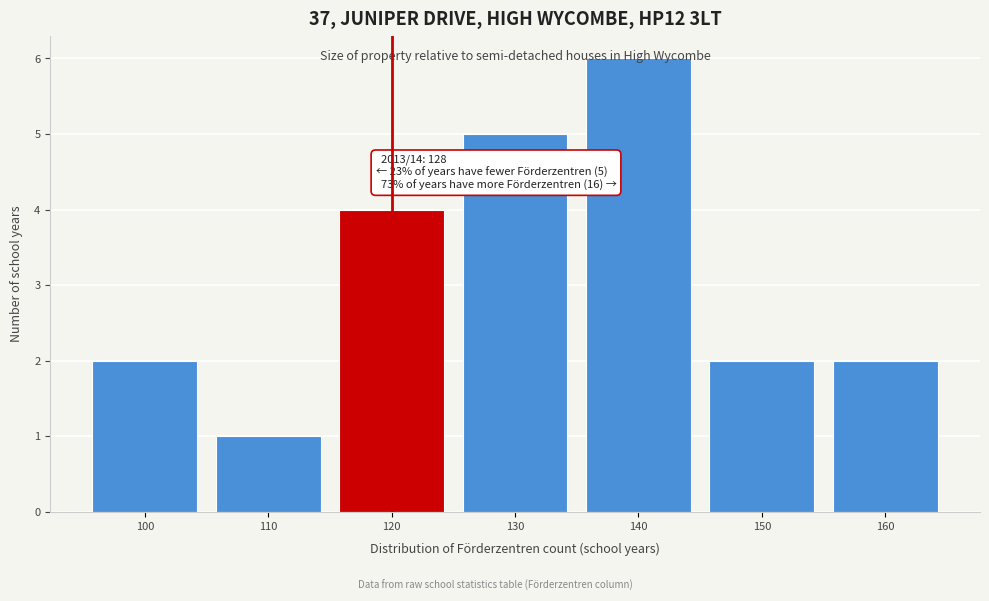

What is the sum of the values at 100 and 150?

4